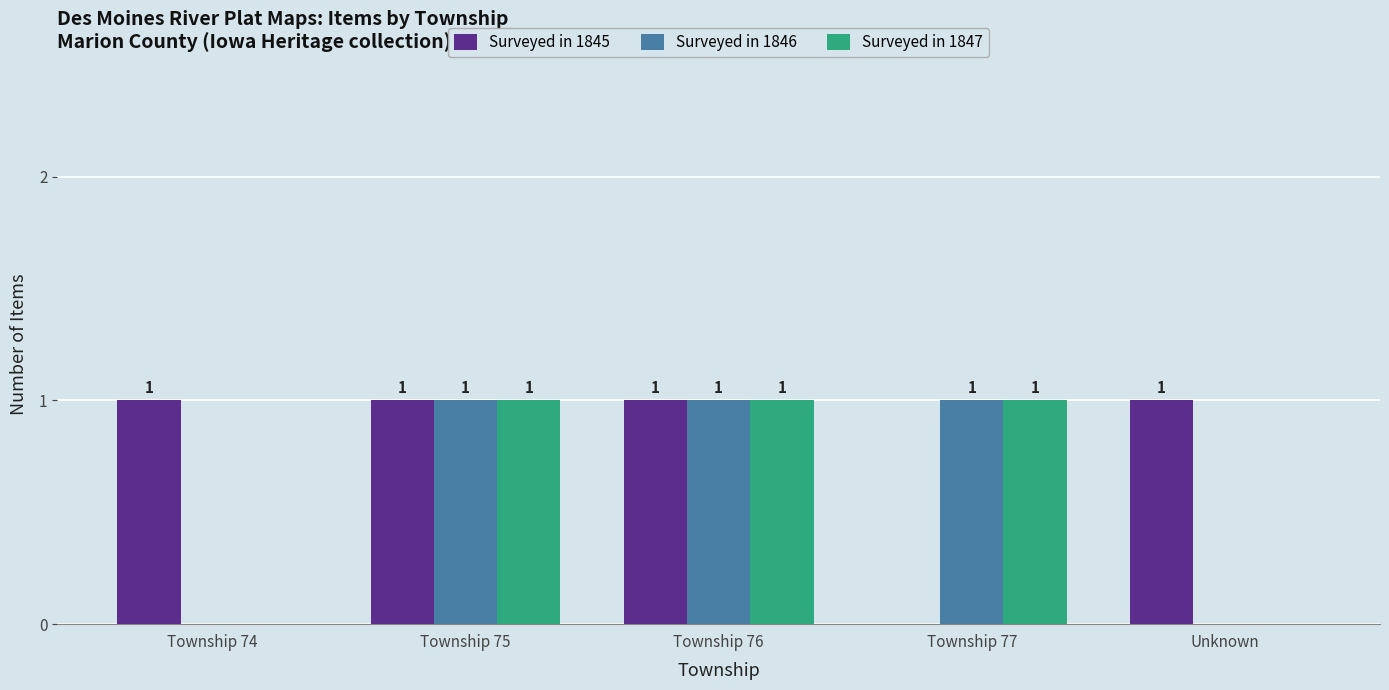

How many Surveyed in 1847 values are between 0 and 1?

5